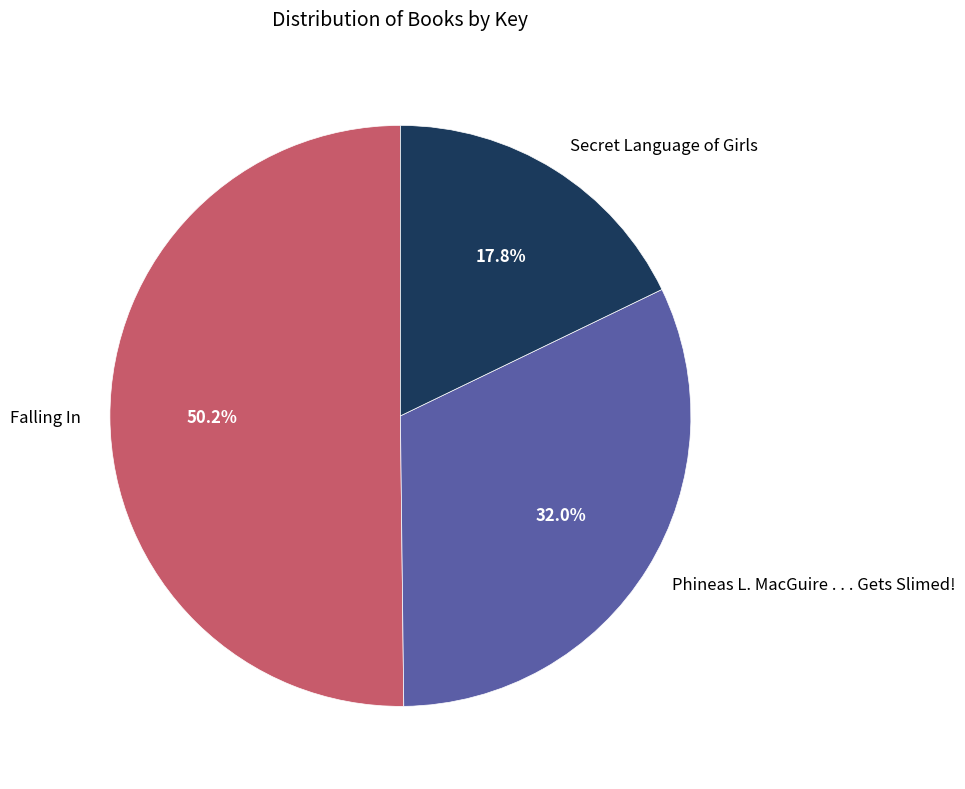

Do Phineas L. MacGuire . . . Gets Slimed! and Falling In together represent more than half of the pie?

Yes